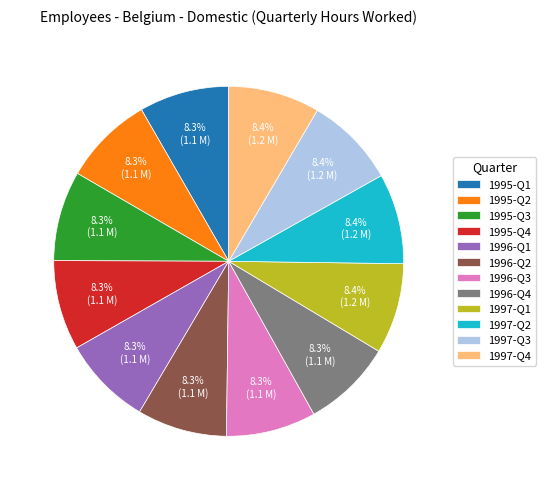

True or false: 1996-Q2 accounts for 22% of the total.

False